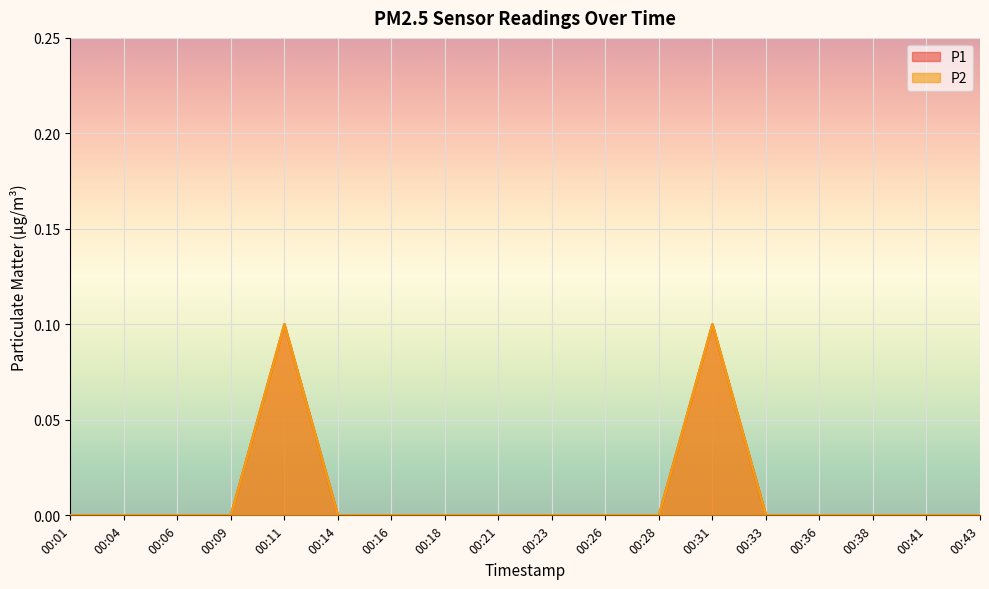

Between 00:38 and 00:28, which is larger?

00:38